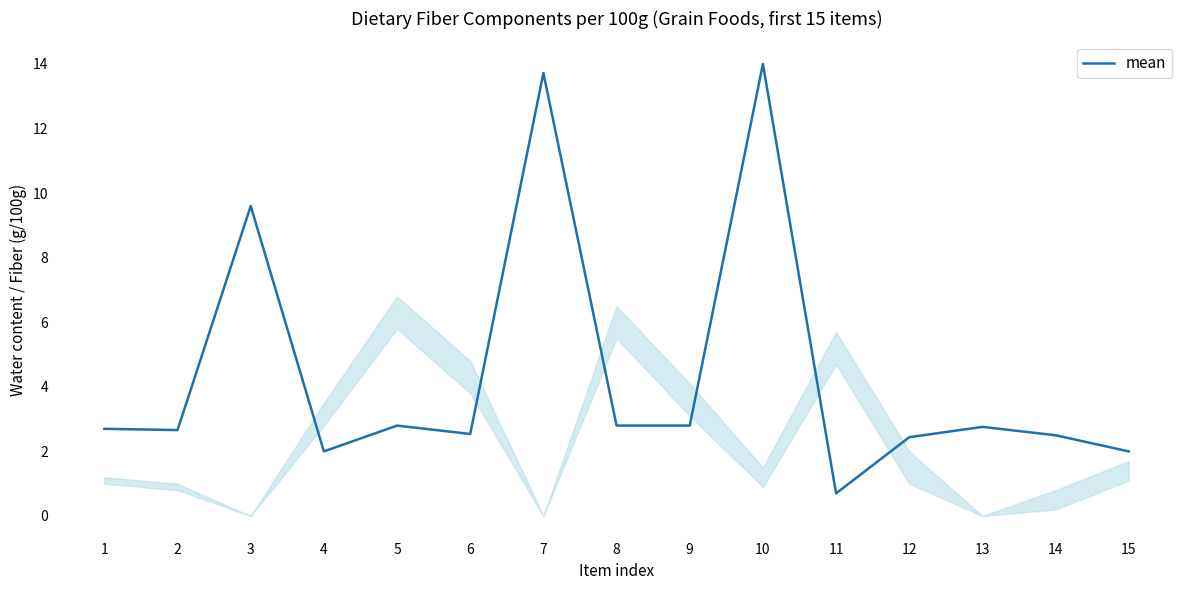

The value at 4 is 2.0. True or false?

True